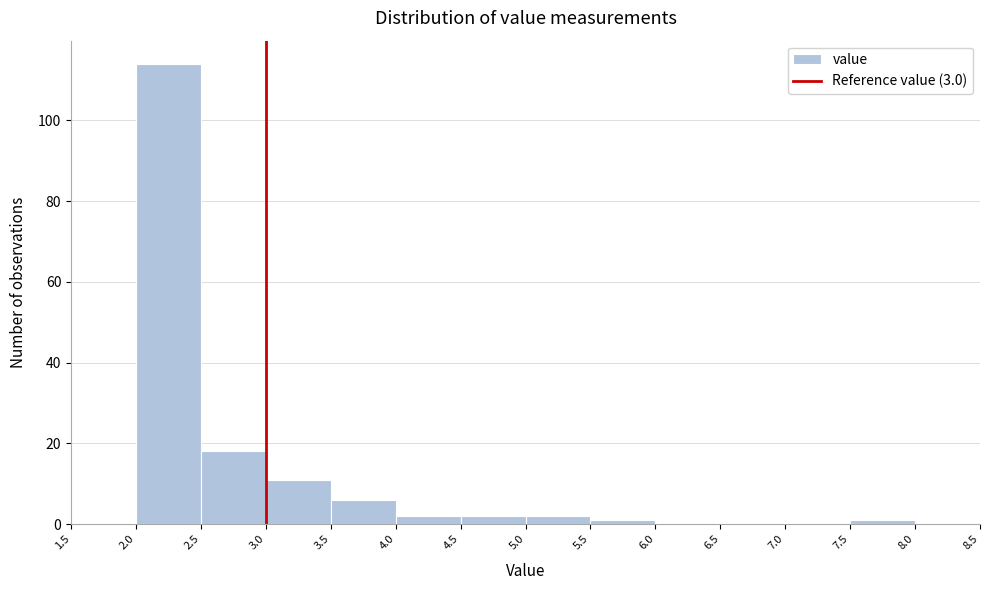

How tall is the bar that spans 5.0 to 5.5 on the x-axis? The values are not printed on the chart, so give them approximately, as read against the axis.

2